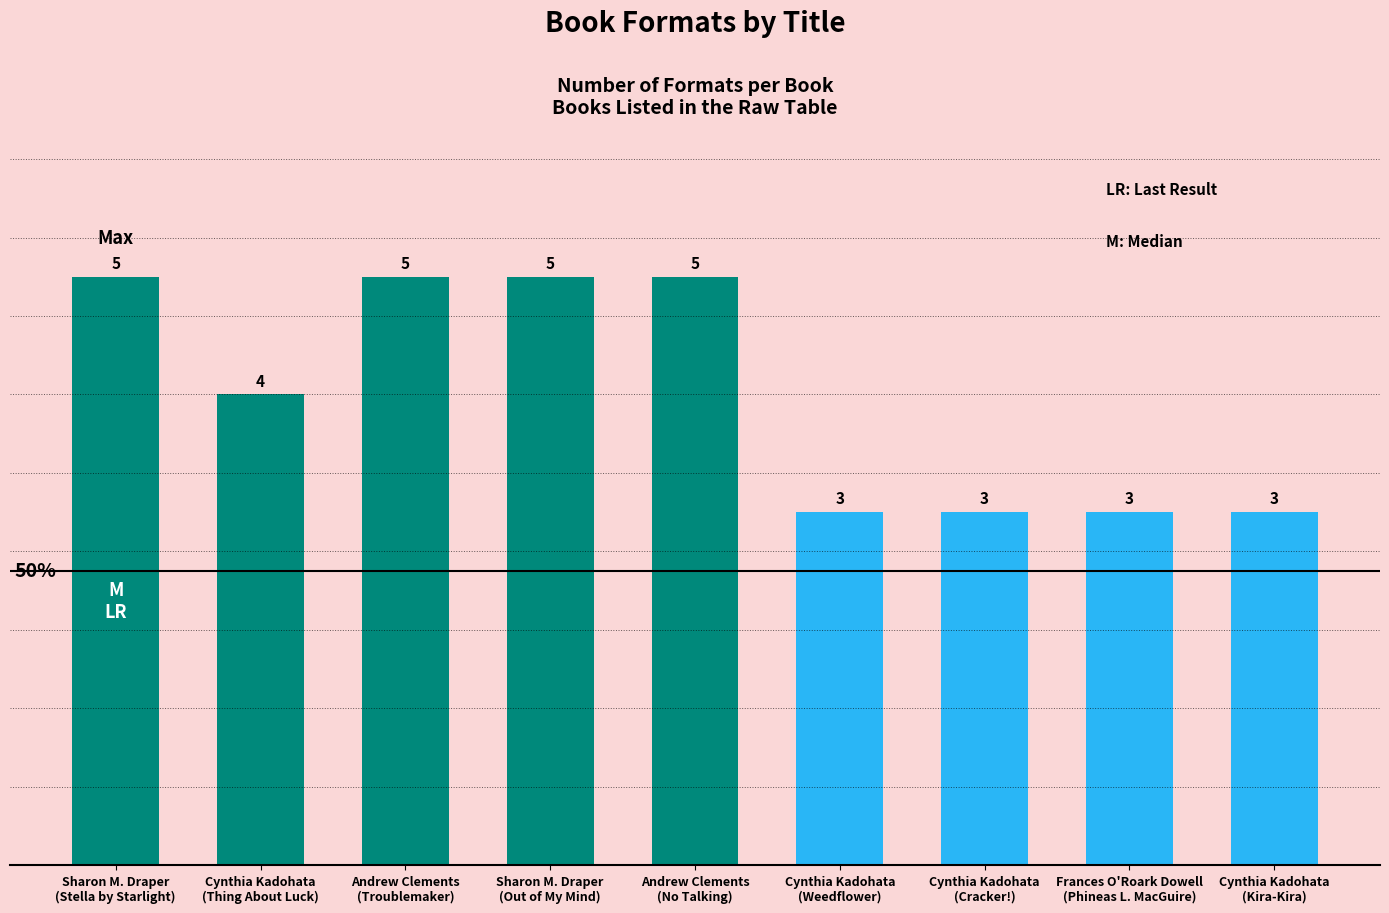

Is it true that the value at Cynthia Kadohata
(Cracker!) is 3?

True